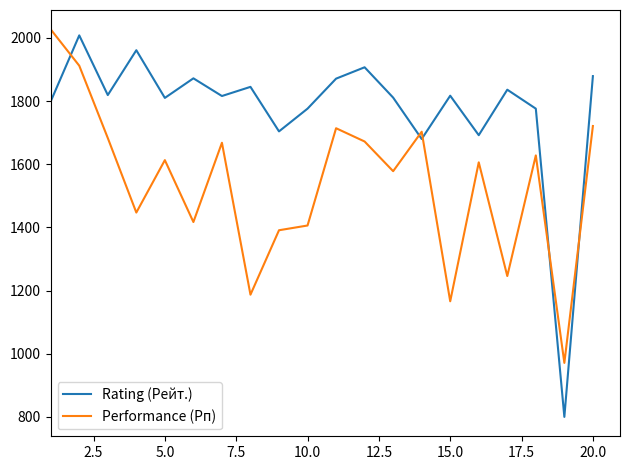

Which series ends up on top after the final intersection of Performance (Рп) and Rating (Рейт.)?

Rating (Рейт.)